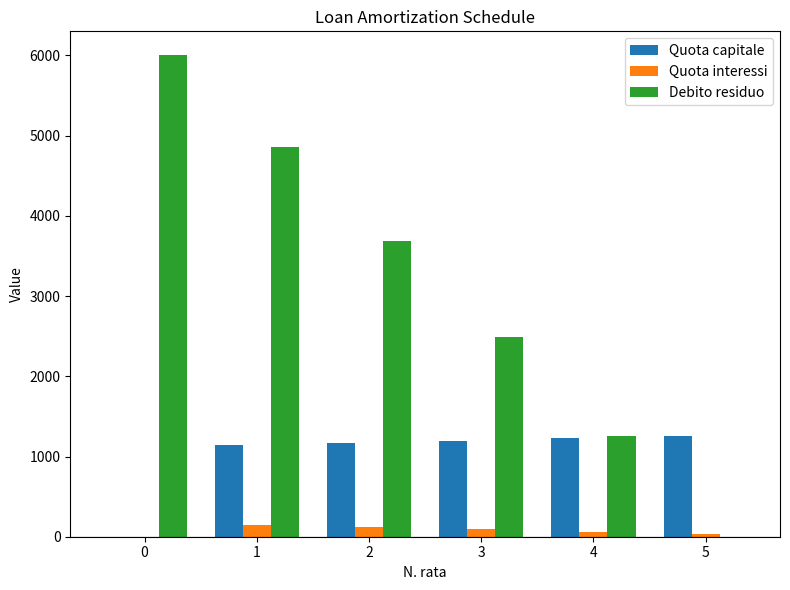

Read the Quota capitale value at 5.

1260.0